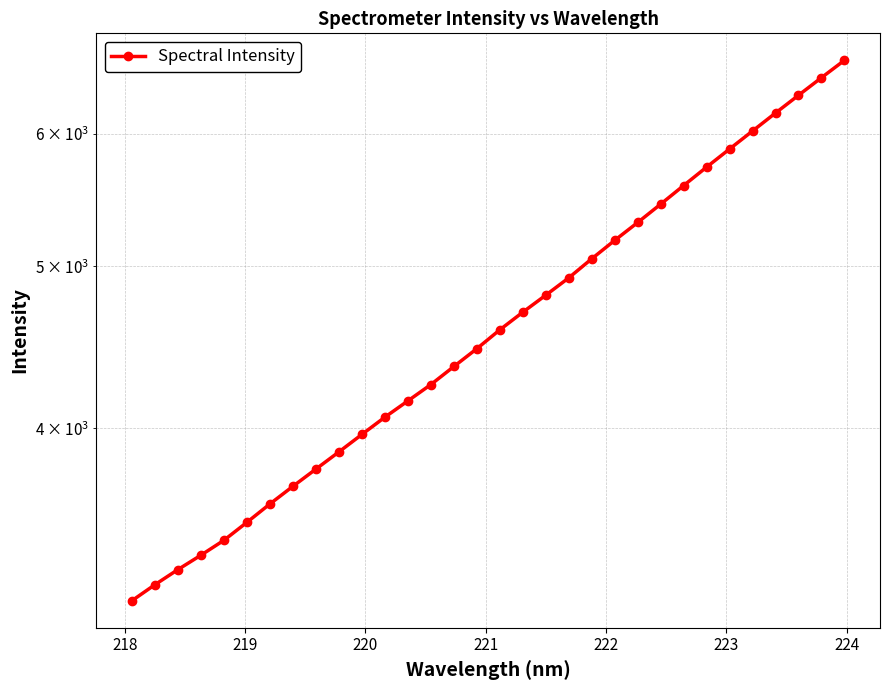

What is the difference between the maximum and minimum values?

3484.1